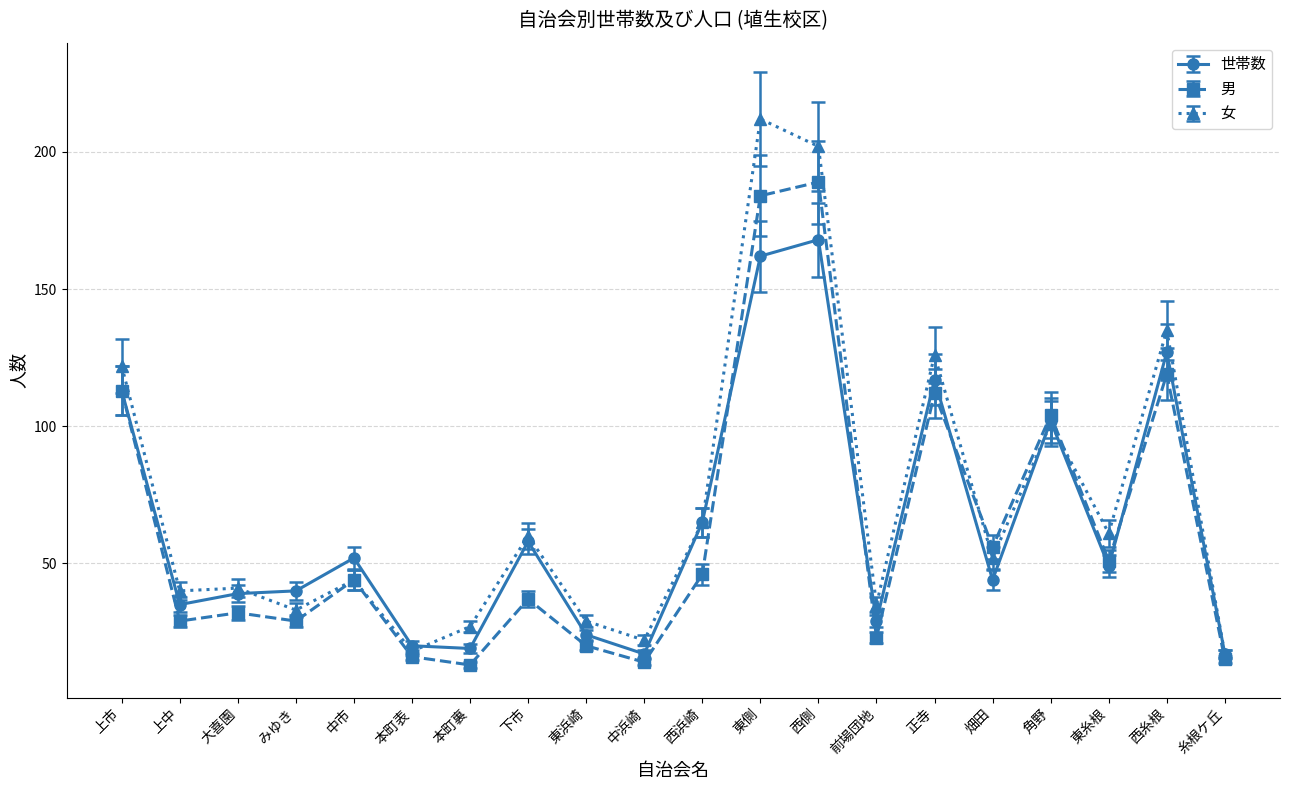

Rank the series by their maximum value, from highest to lowest.

女, 男, 世帯数